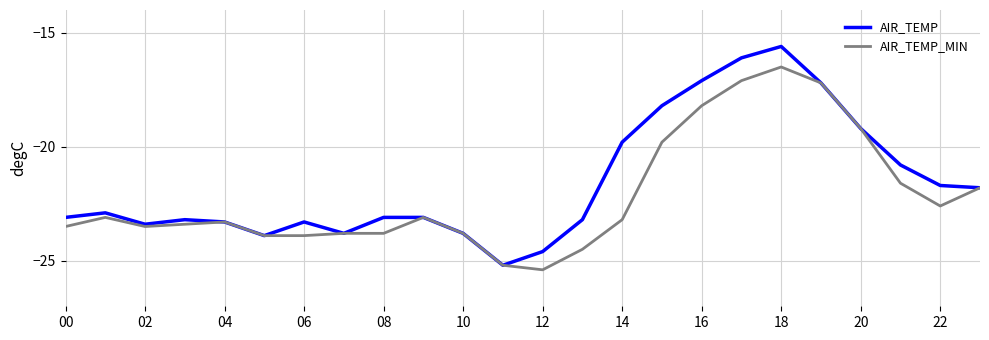

What is the minimum value for AIR_TEMP?

-25.2